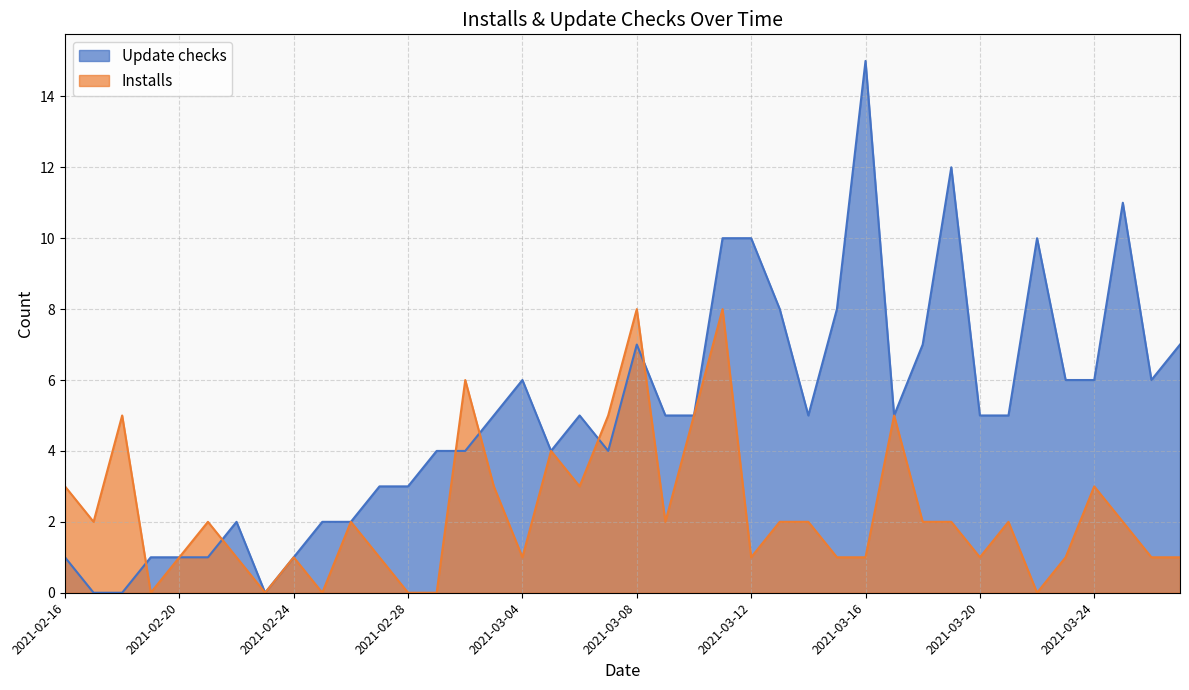

How many positive values does the Installs series have?

34